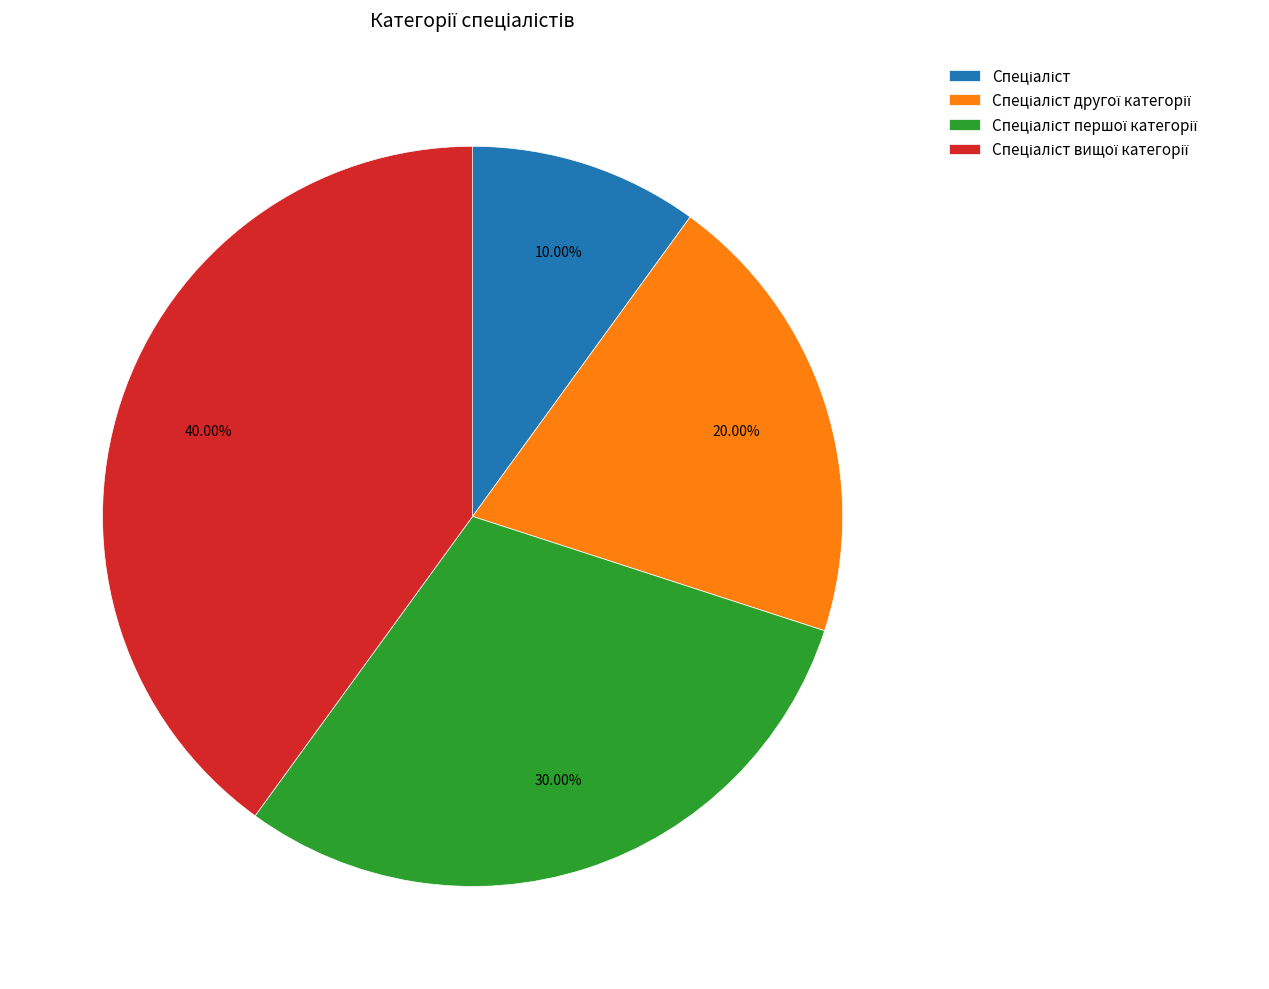

How many slices are in this pie chart?

4